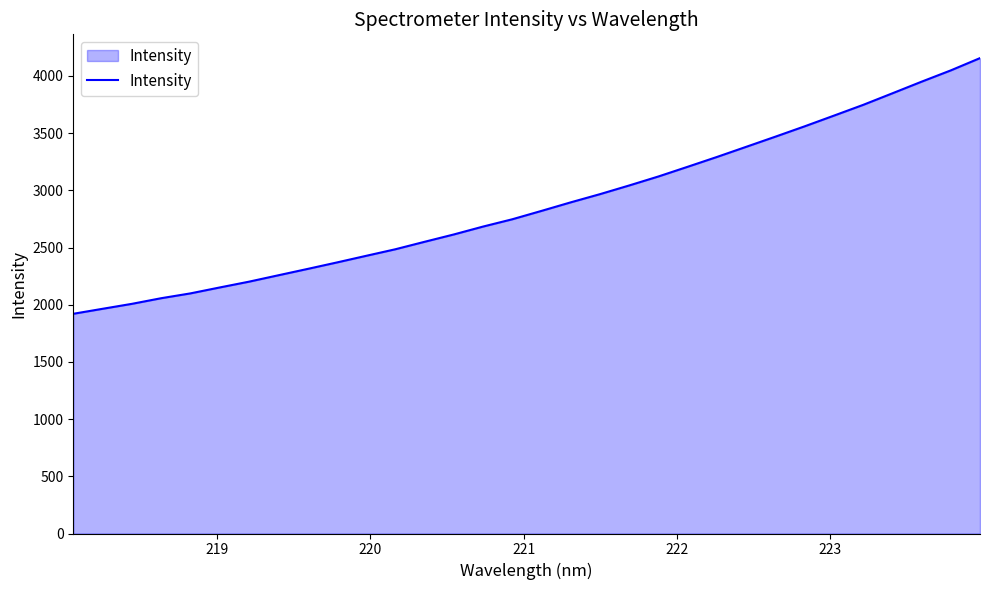

What is the minimum value shown in the chart?

1920.9